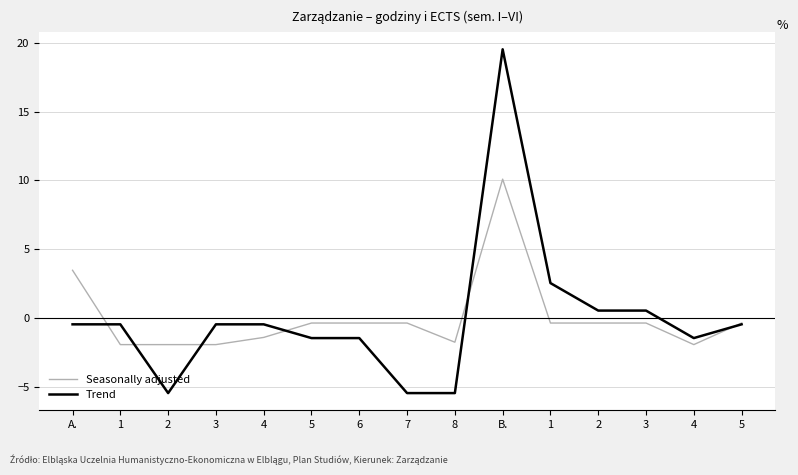

After their last crossing, which series has the higher values: Seasonally adjusted or Trend?

Seasonally adjusted